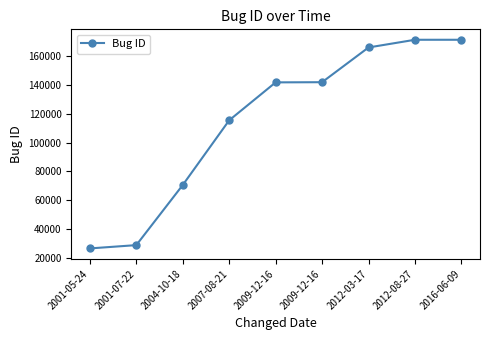

How many lines are shown in the chart?

1